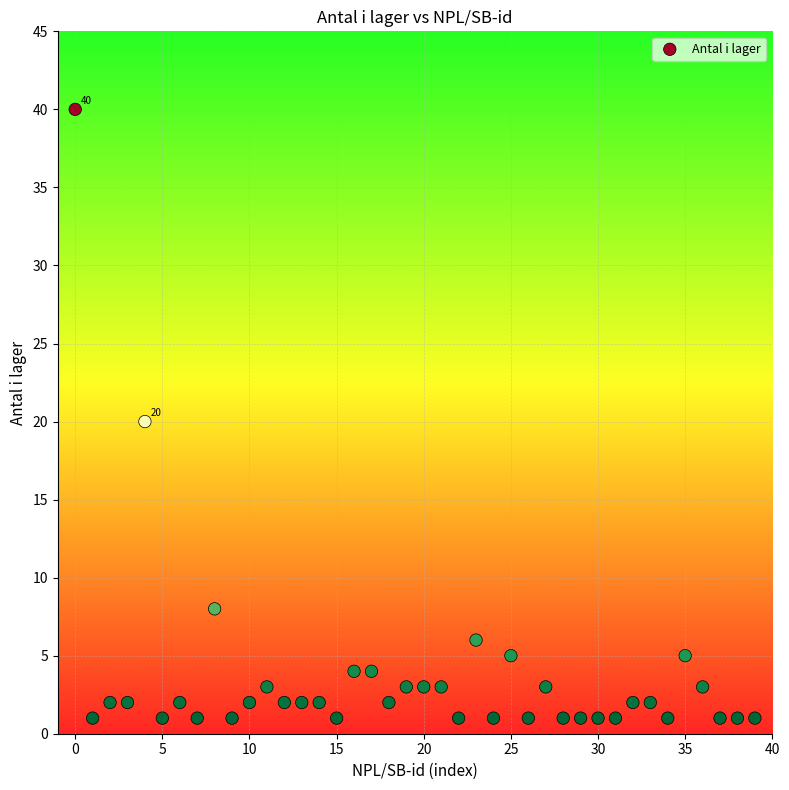

What is the range of Y values (max minus min)?

39